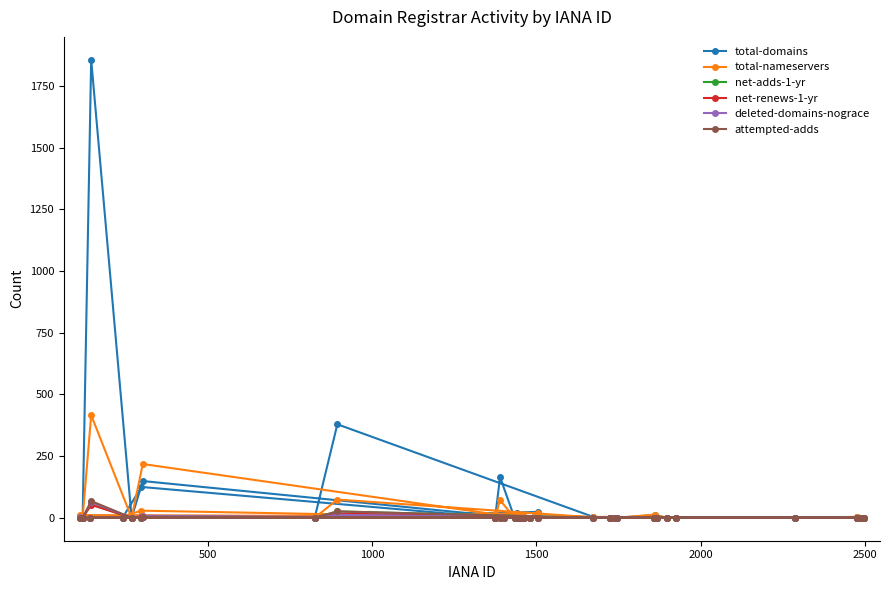

Which series has the largest range (max minus min)?

total-domains